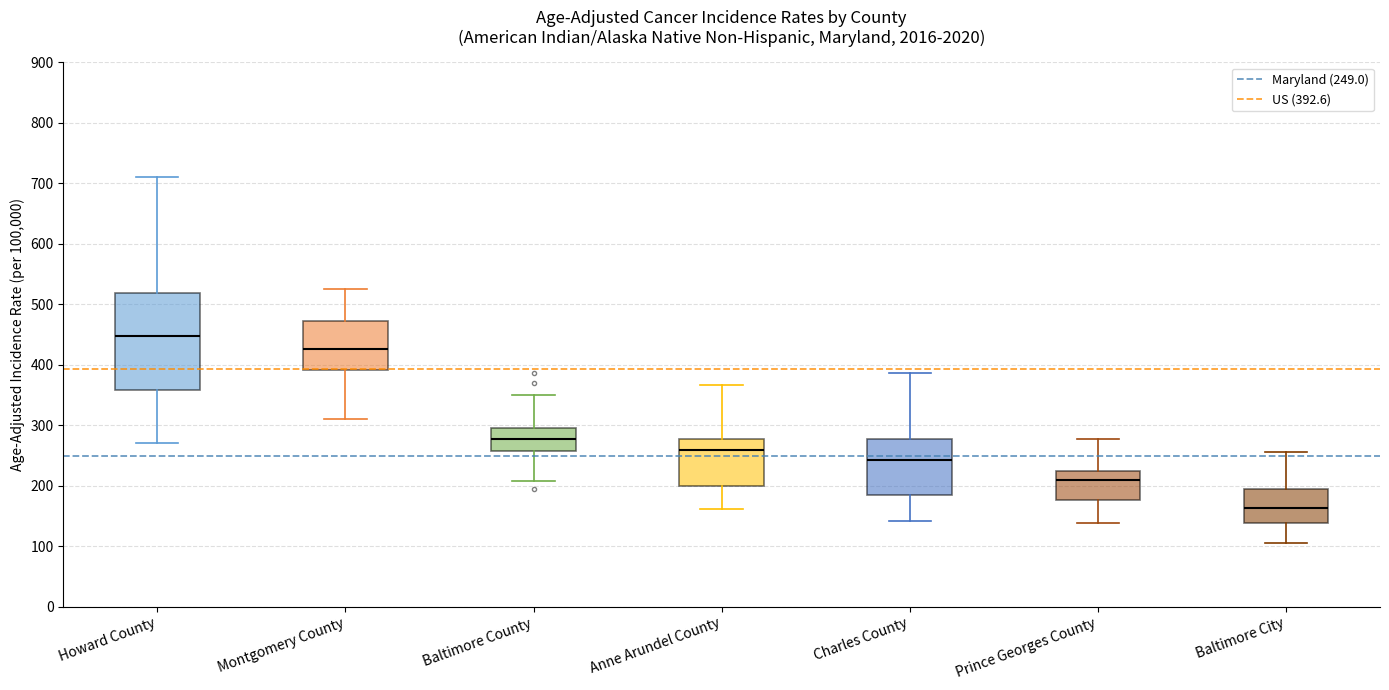

Reading left to right, transcribe this box plot: for each box, give where its median line is, the range the box spans, and where its two whiskers end, as read against the y-axis. The values are not printed on the chart, so give them approximately, as read against the axis.

Howard County: median 450, box 360 to 520, whiskers 270 to 710
Montgomery County: median 430, box 390 to 470, whiskers 310 to 520
Baltimore County: median 280, box 260 to 290, whiskers 210 to 350
Anne Arundel County: median 260, box 200 to 280, whiskers 160 to 370
Charles County: median 240, box 180 to 280, whiskers 140 to 390
Prince Georges County: median 210, box 180 to 220, whiskers 140 to 280
Baltimore City: median 160, box 140 to 190, whiskers 110 to 260